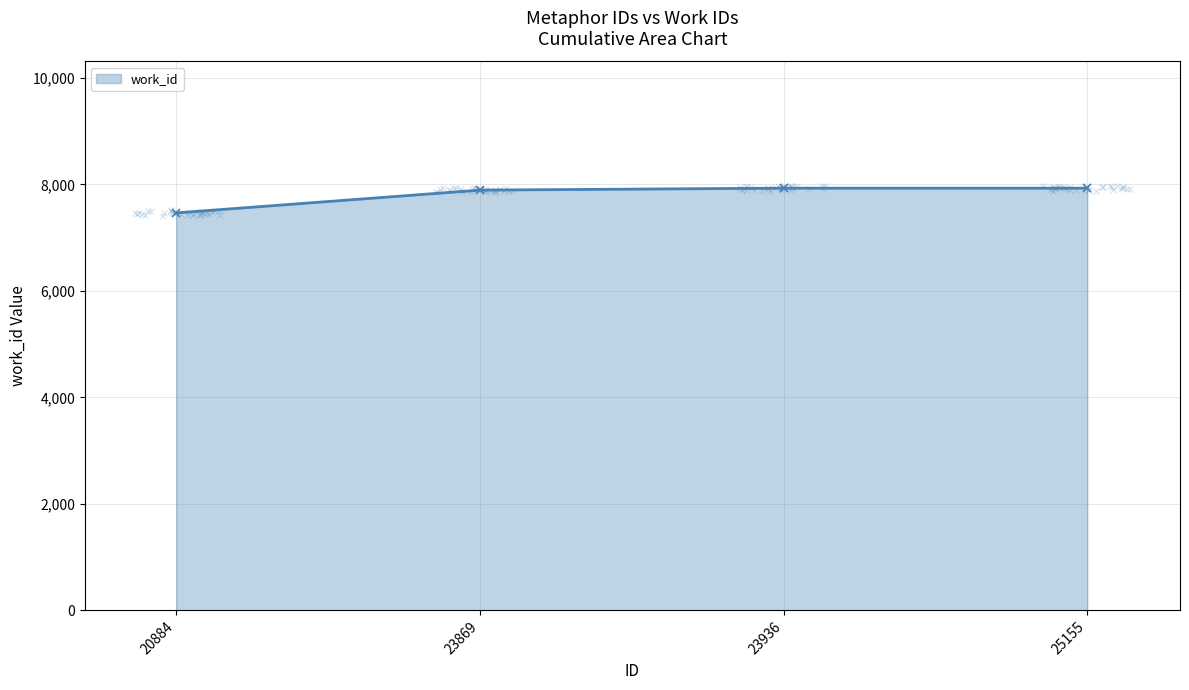

What is the sum of the values at 23936 and 25155?

15858